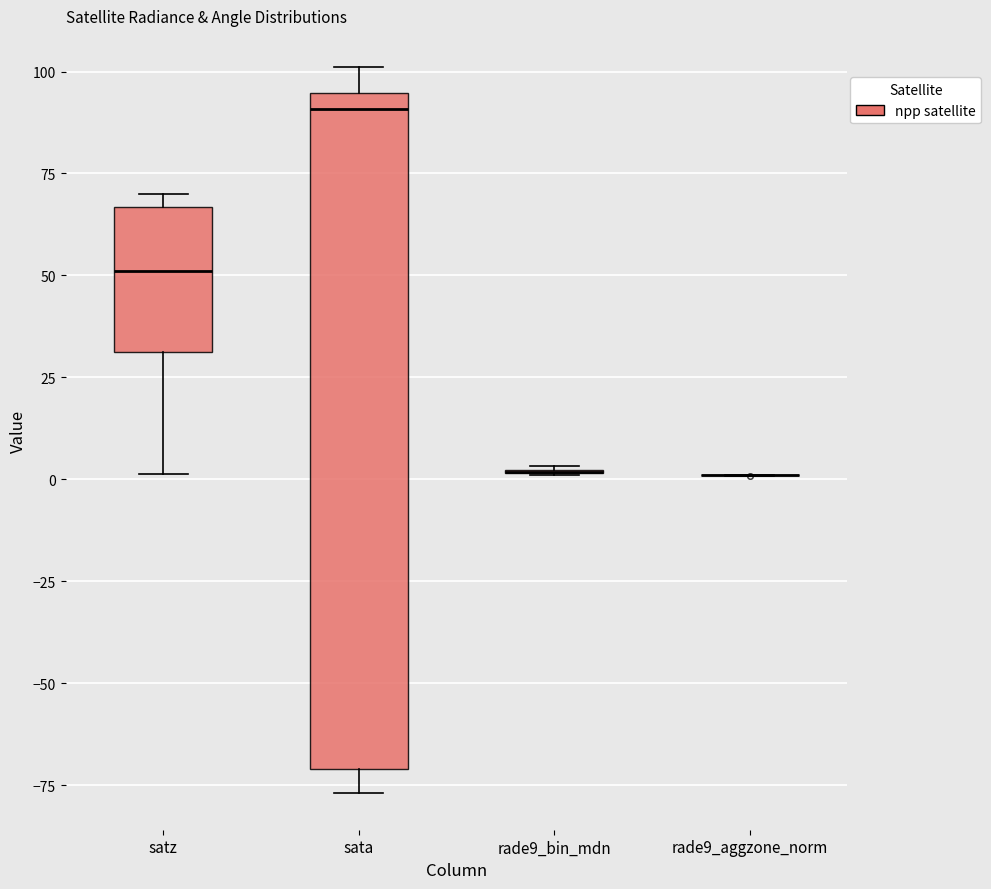

Which box is the tallest, from its lower edge to its upper edge?

sata